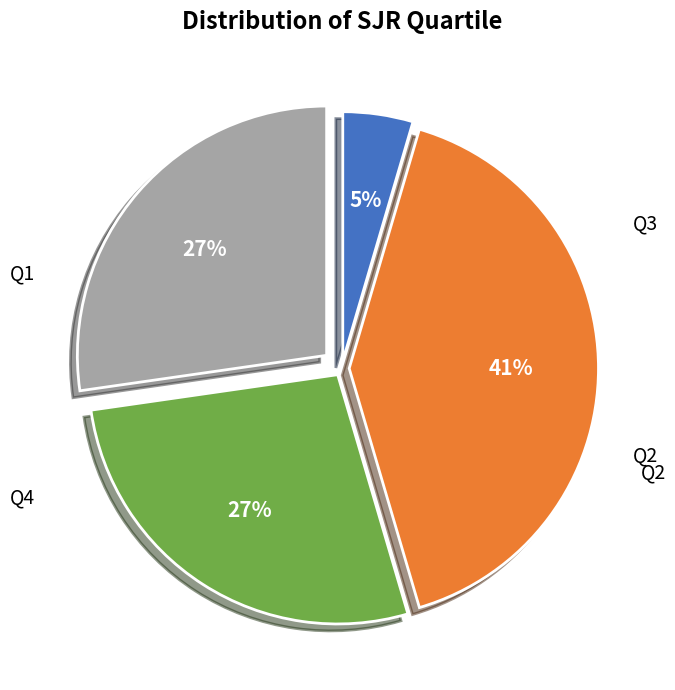

Does any single category account for the majority?

No